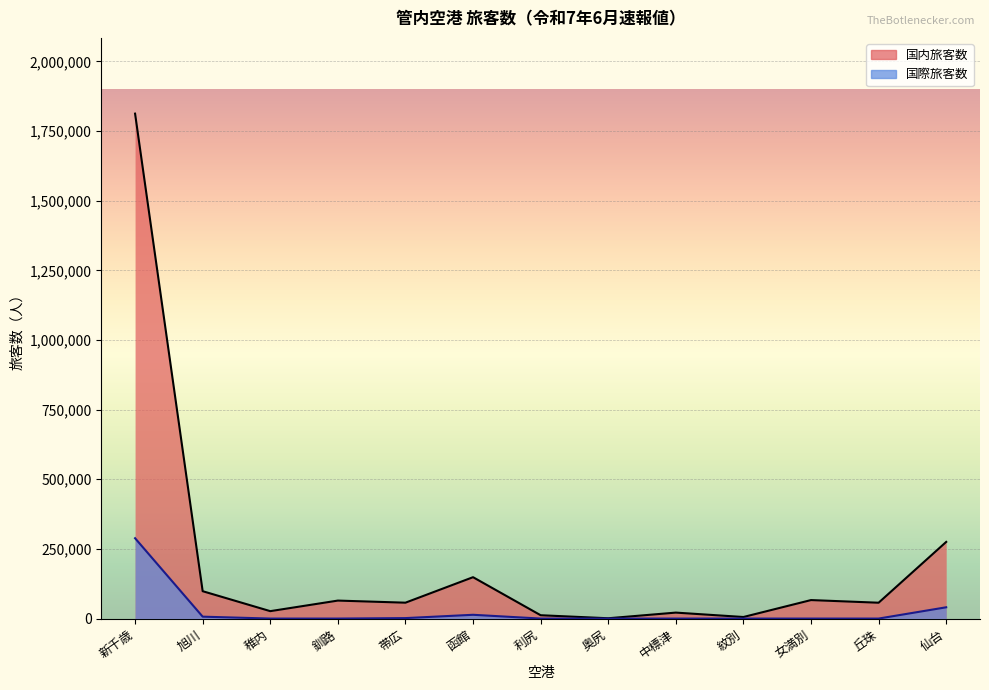

What is the difference between the maximum and minimum values in the 国際旅客数 series?

288421